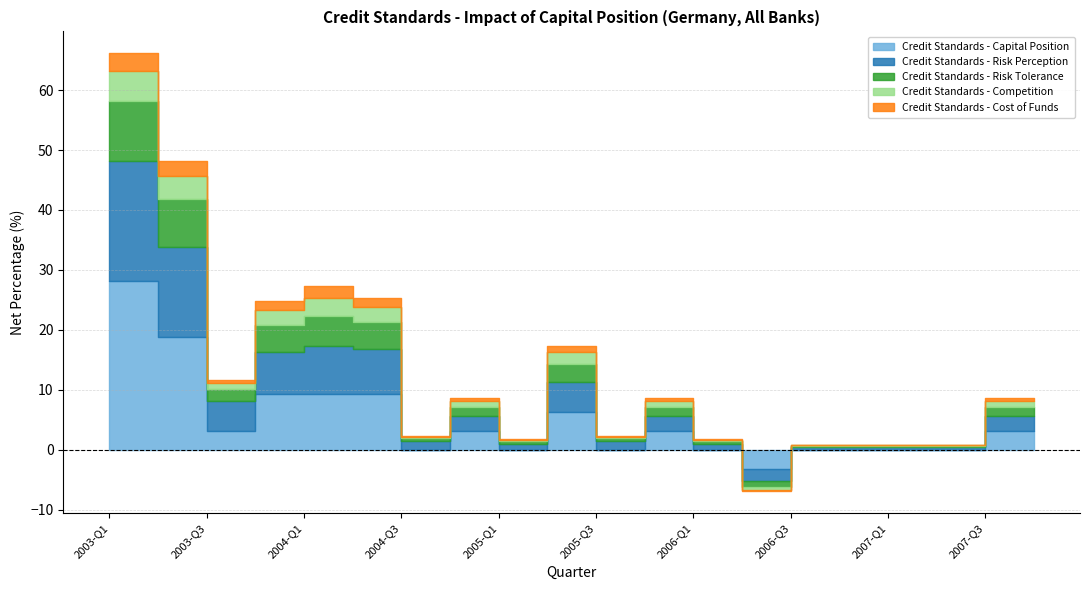

List the labels in order of Credit Standards - Risk Perception value, largest first.

2003-Q1, 2003-Q2, 2004-Q1, 2004-Q2, 2003-Q4, 2003-Q3, 2005-Q2, 2004-Q4, 2005-Q4, 2007-Q3, 2007-Q4, 2004-Q3, 2005-Q3, 2005-Q1, 2006-Q1, 2006-Q3, 2006-Q4, 2007-Q1, 2007-Q2, 2006-Q2